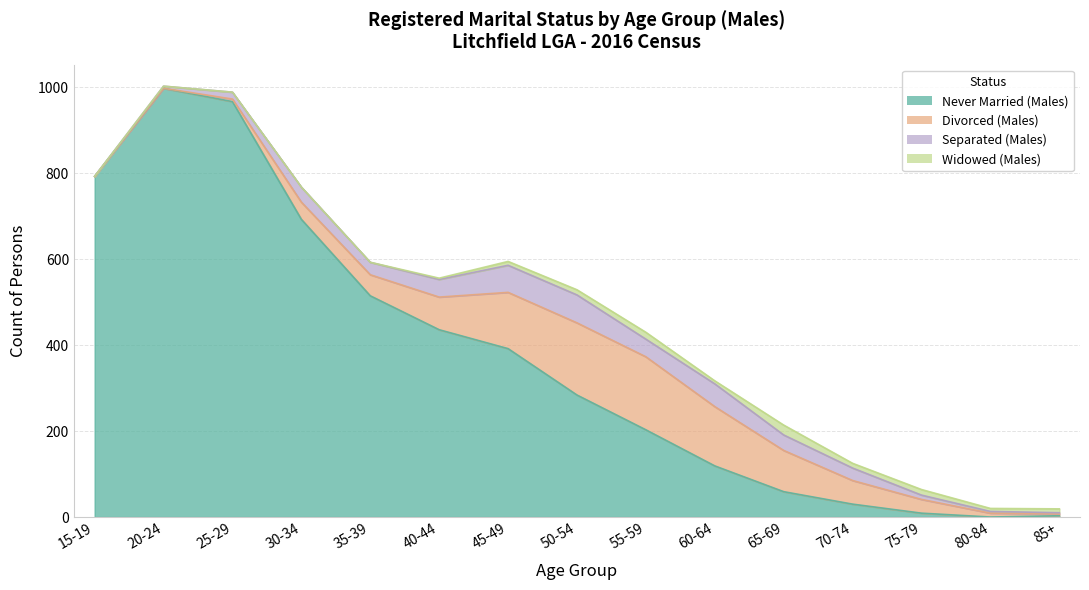

In Never Married (Males), how many points are lower than both neighbors (excluding endpoints)?

1